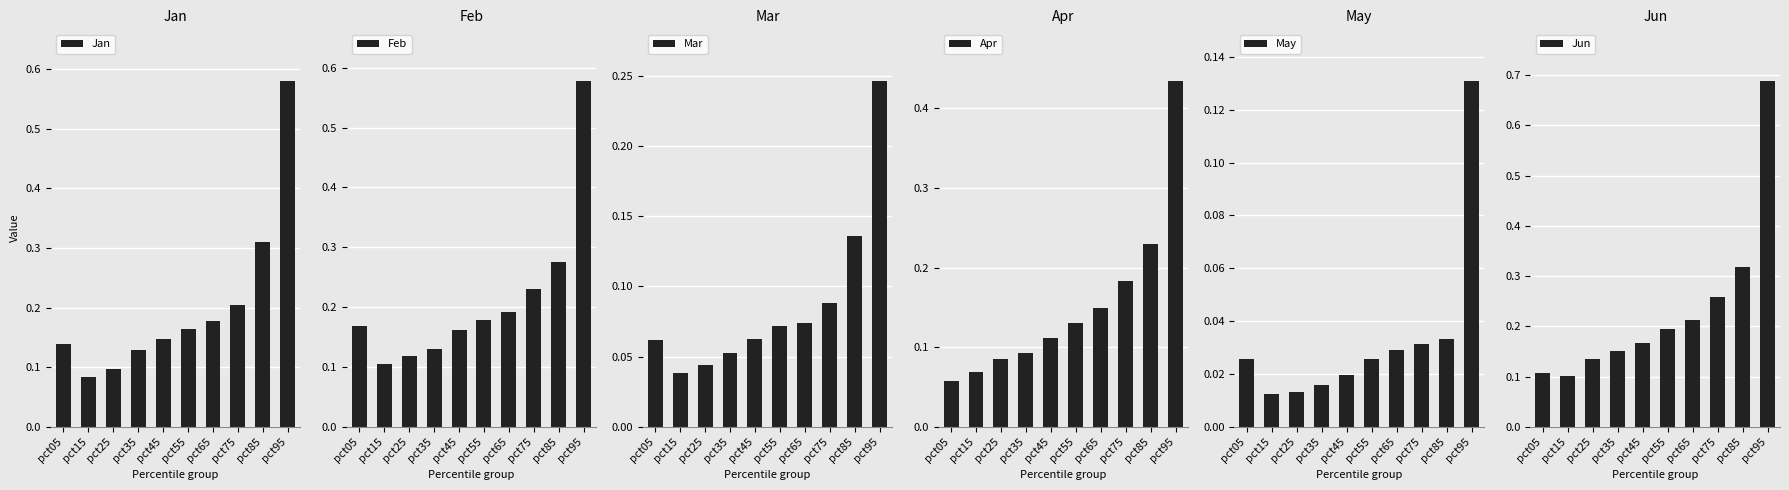

Which has a higher value, pct15 or pct25?

pct25